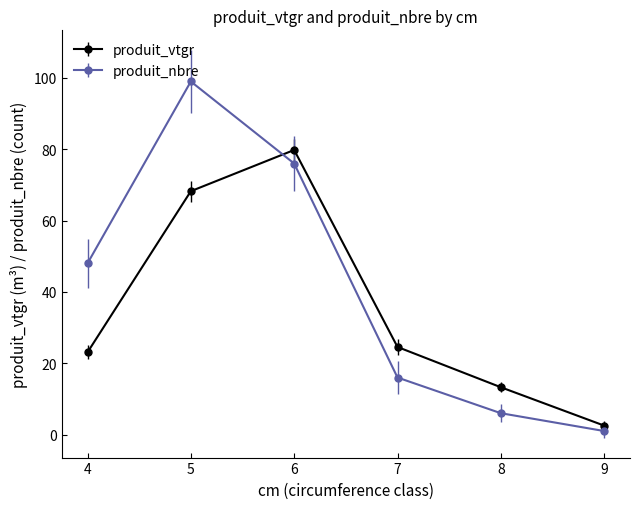

Which series has the largest total across all categories?

produit_nbre